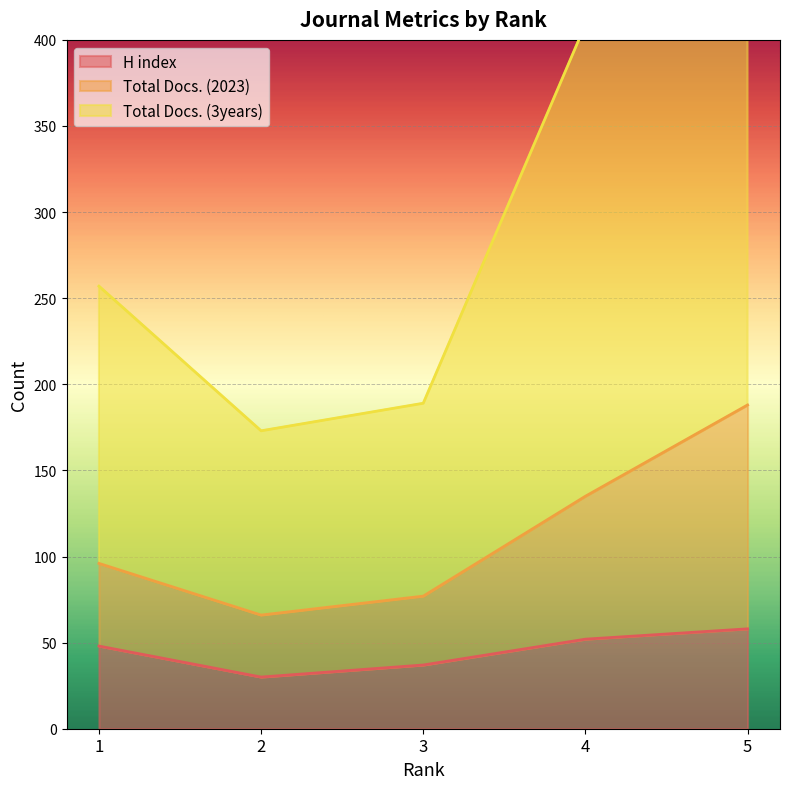

How many interior local valleys does the Total Docs. (3years) series have?

1